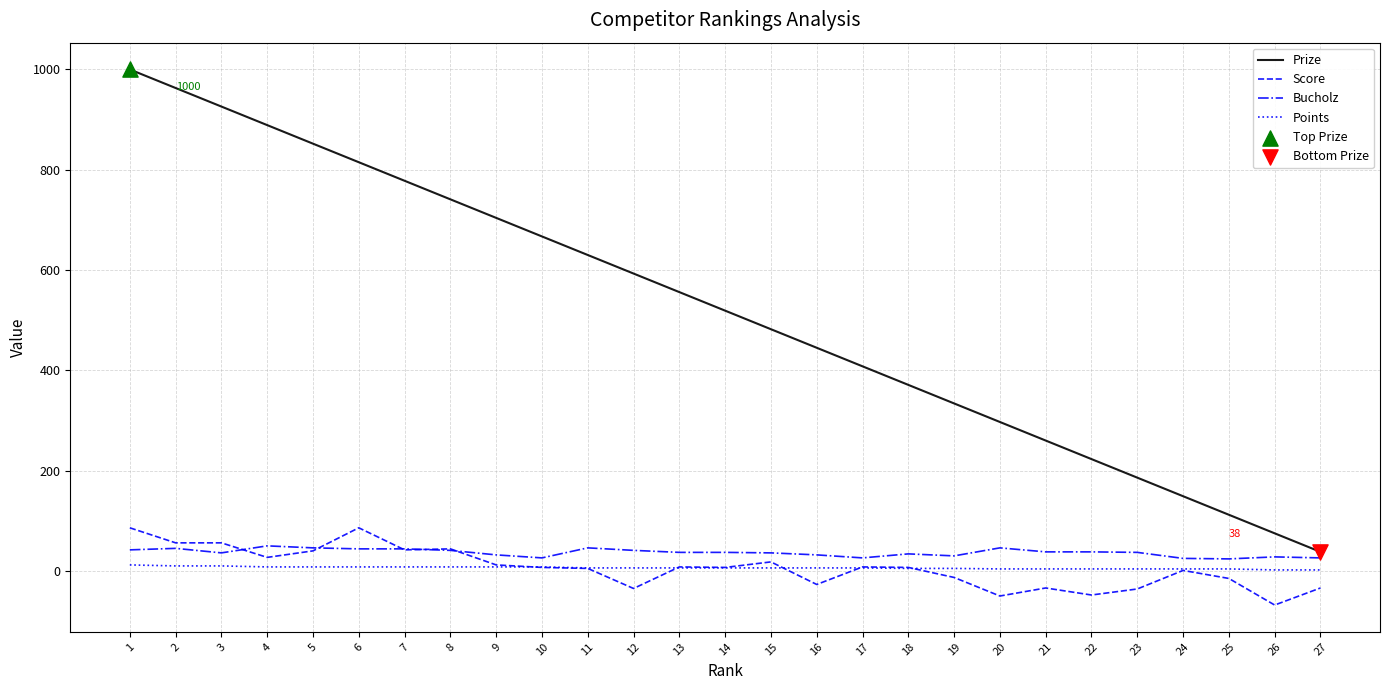

At which category is the sum across all series the highest?

1